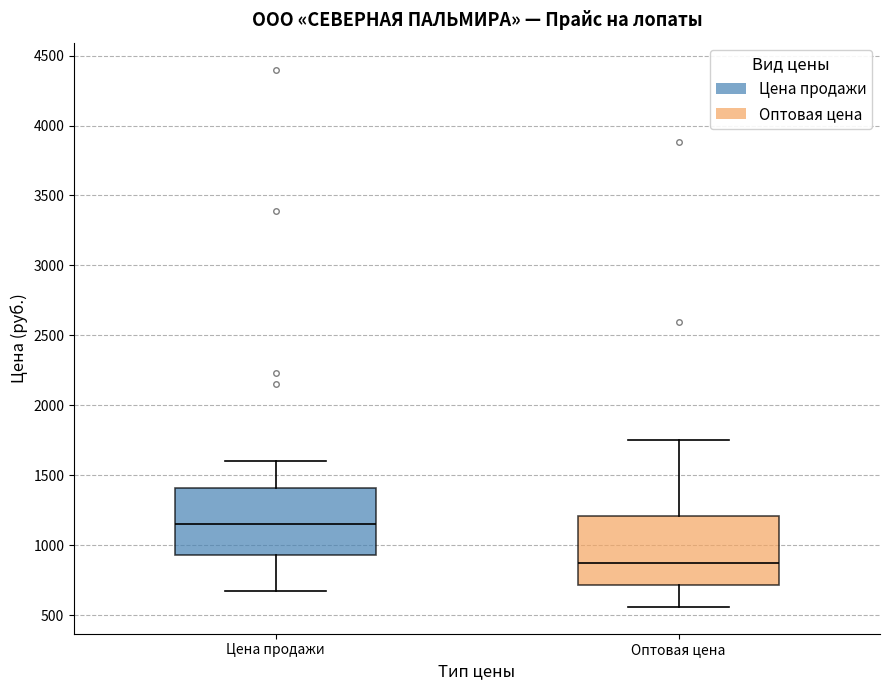

Reading left to right, read every box against the y-axis: the position of its median line, the range the box covers, and the ends of its whiskers. The values are not printed on the chart, so give them approximately, as read against the axis.

Цена продажи: median 1150, box 950 to 1400, whiskers 700 to 1600
Оптовая цена: median 900, box 700 to 1200, whiskers 550 to 1750